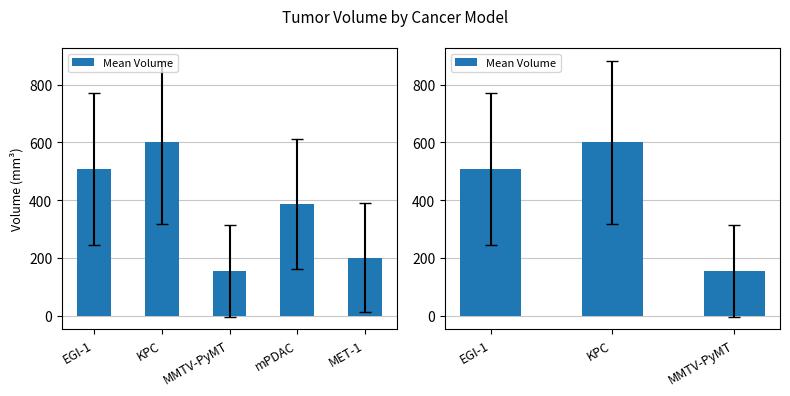

Which label corresponds to the smallest value in the chart?

MMTV-PyMT